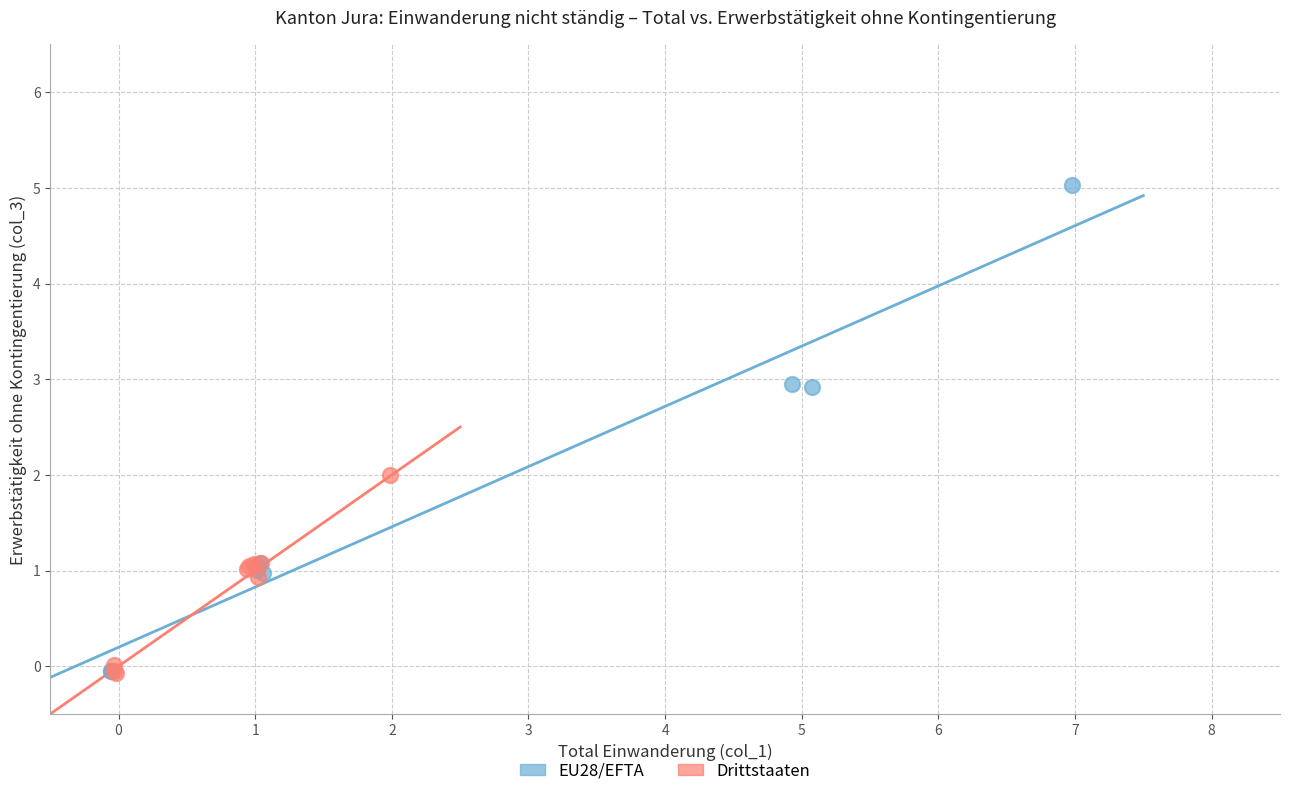

Which series reaches the maximum Y coordinate?

EU28/EFTA